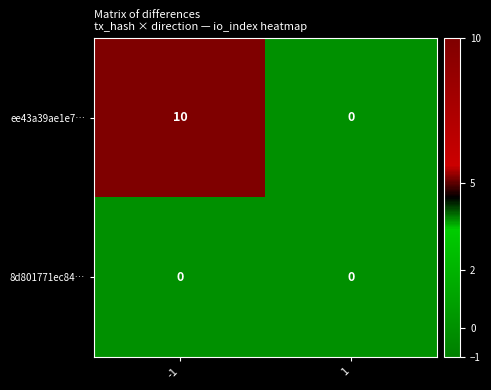

Reading right to left, transcribe all the data shown in this chart.

ee43a39ae1e7…: 1=0	-1=10
8d801771ec84…: 1=0	-1=0